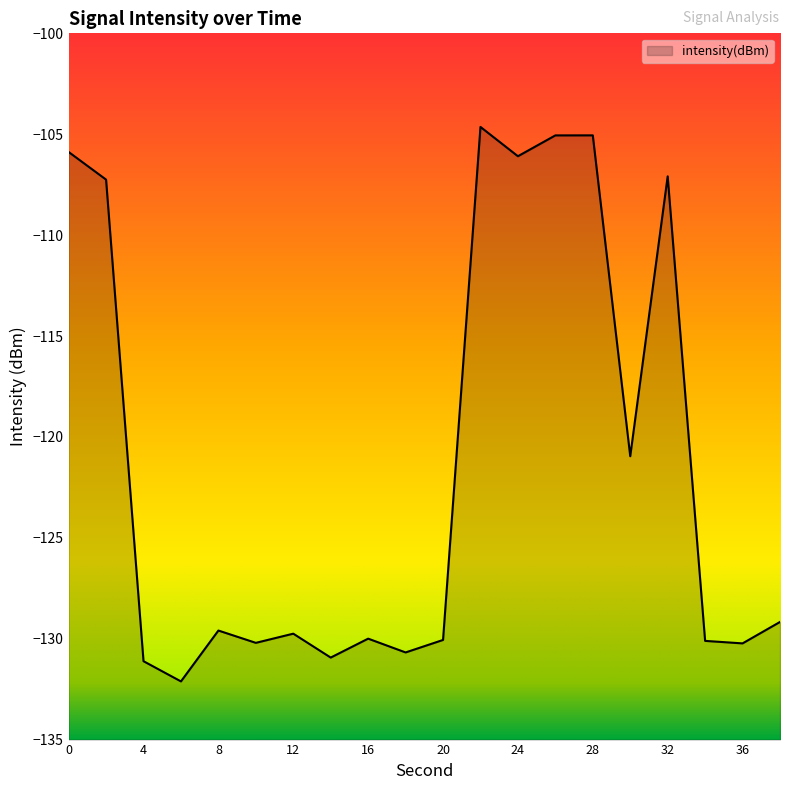

What is the value of the 12th point from the left?

-104.6